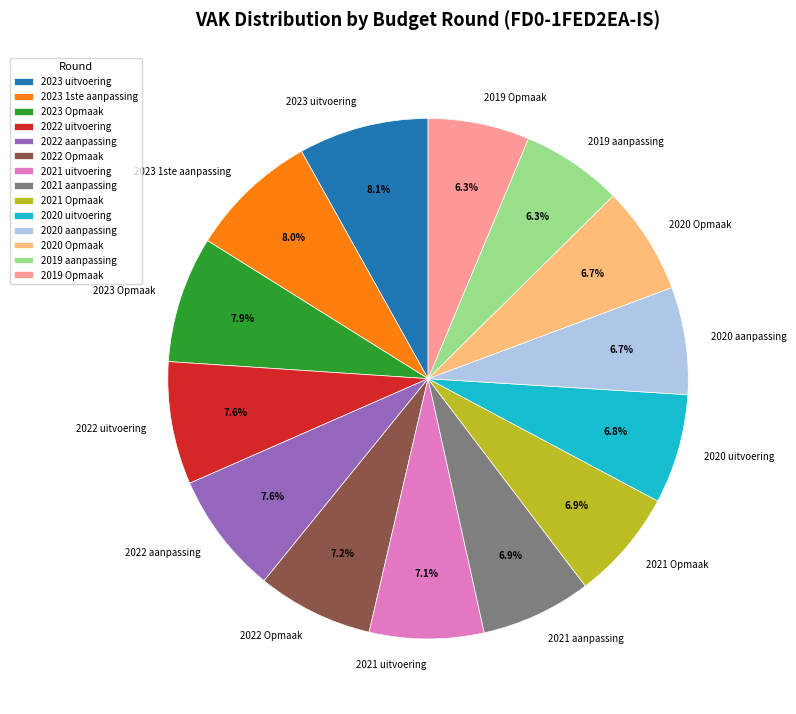

Does any single category account for the majority?

No